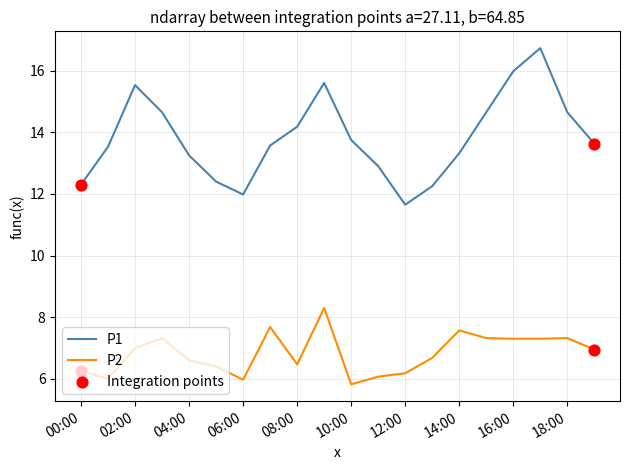

List the series in order of their peak value, lowest first.

P2, P1